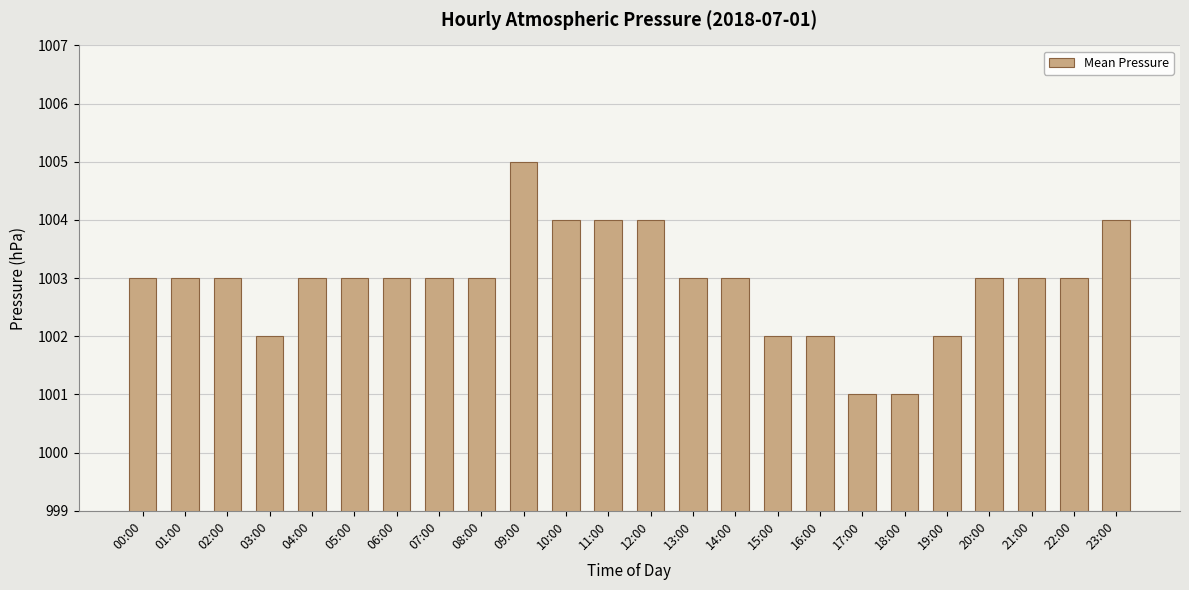

What is the average value?

1003